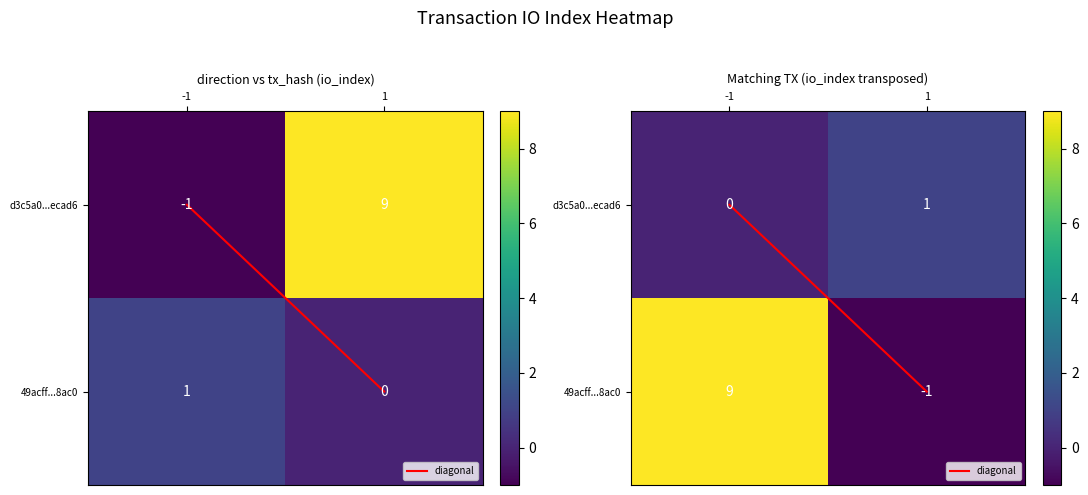

Count the d3c5a0...ecad6 values in the range 0 to 1.

2